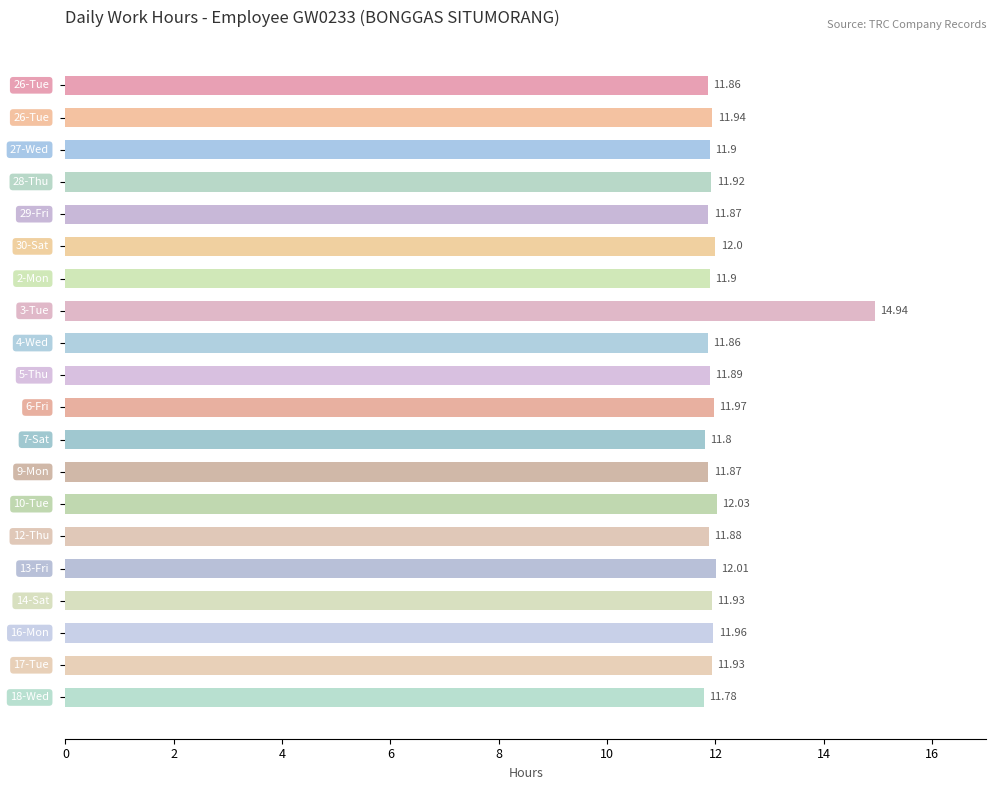

What is the difference between the maximum and second lowest values?

3.1